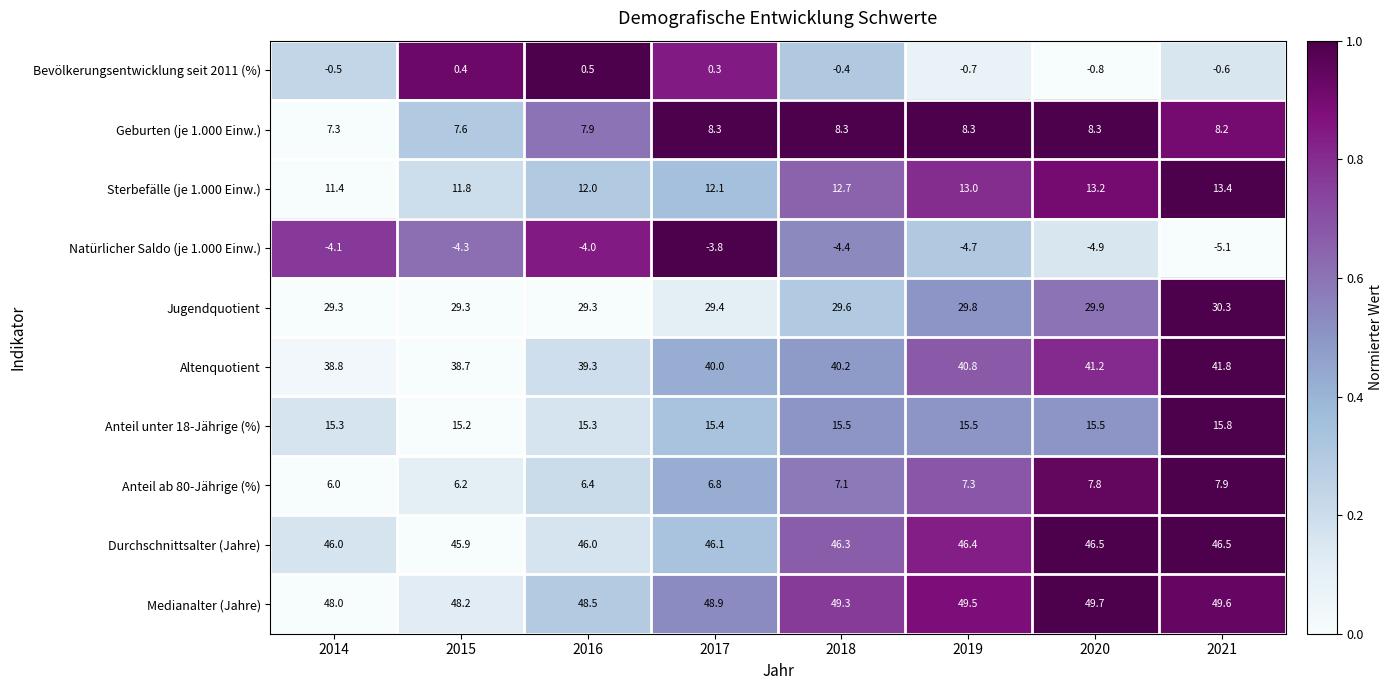

Which series has the widest spread of values?

Altenquotient